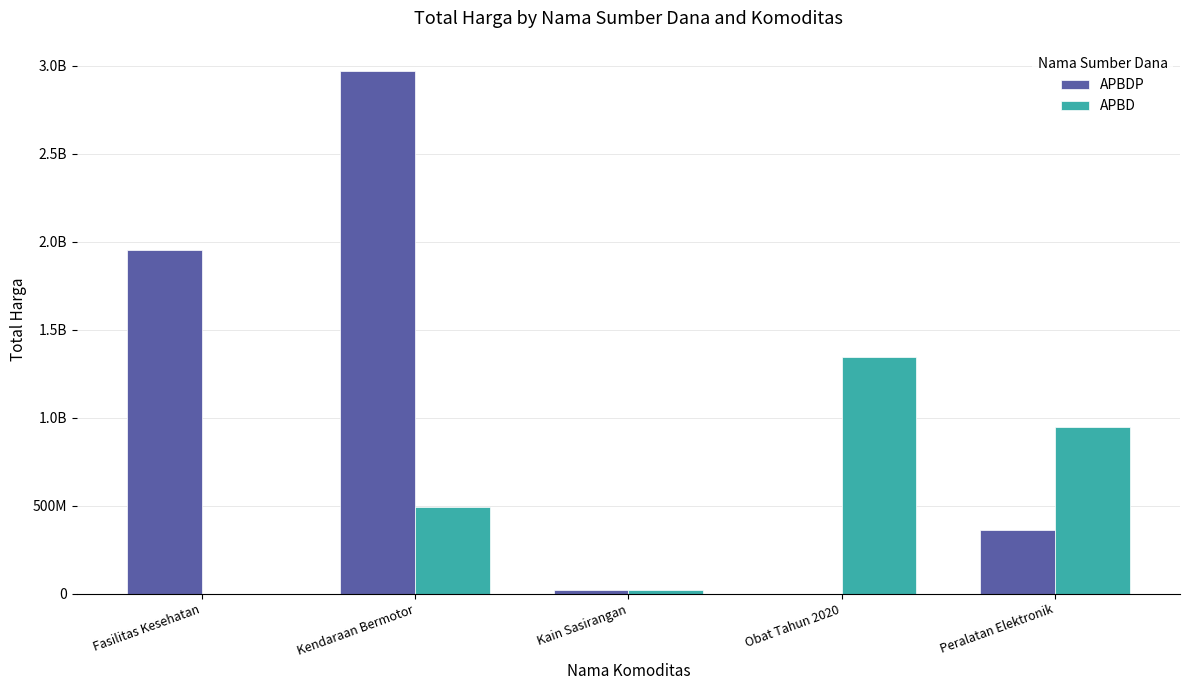

The value of APBD at Obat Tahun 2020 is 1953346529. True or false?

False